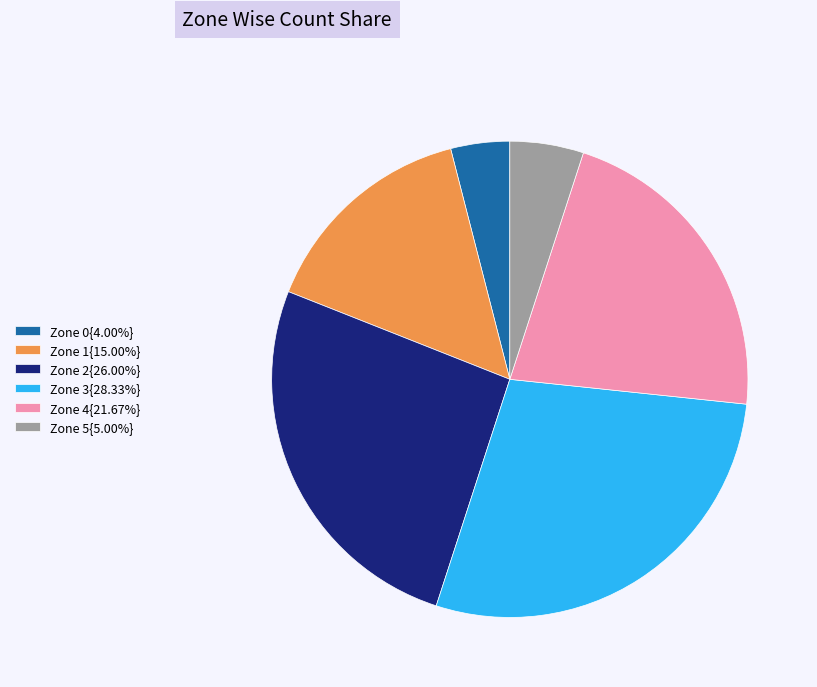

Approximately how many times larger is the value at Zone 3{28.33%} compared to Zone 2{26.00%}?

1.1